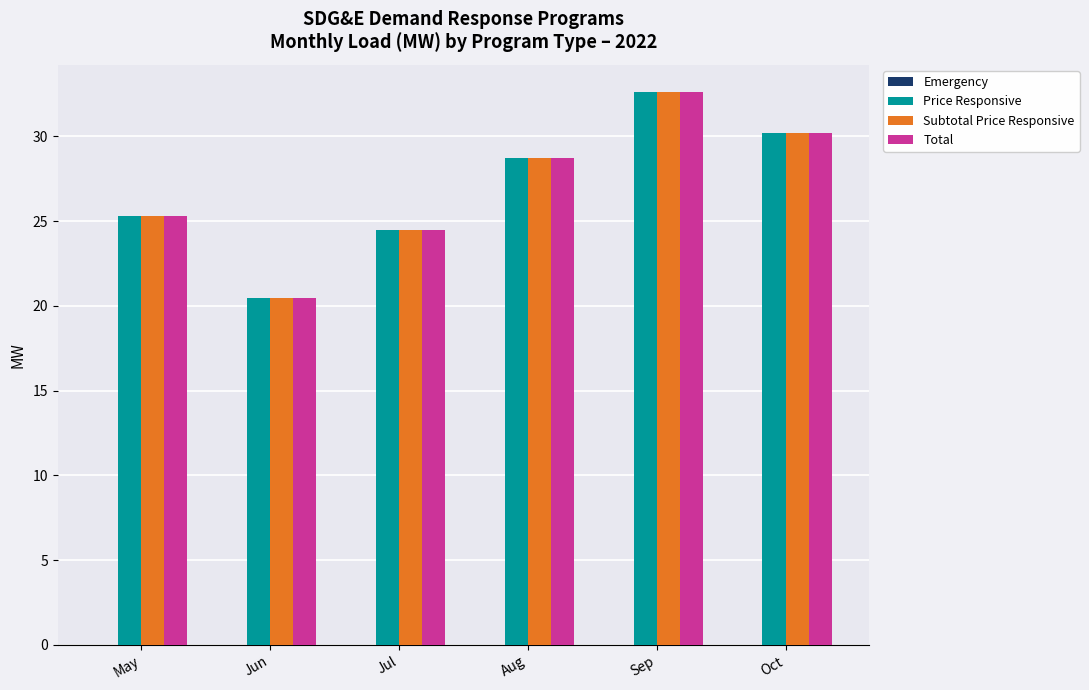

Where does the Total series first go above 28?

Aug